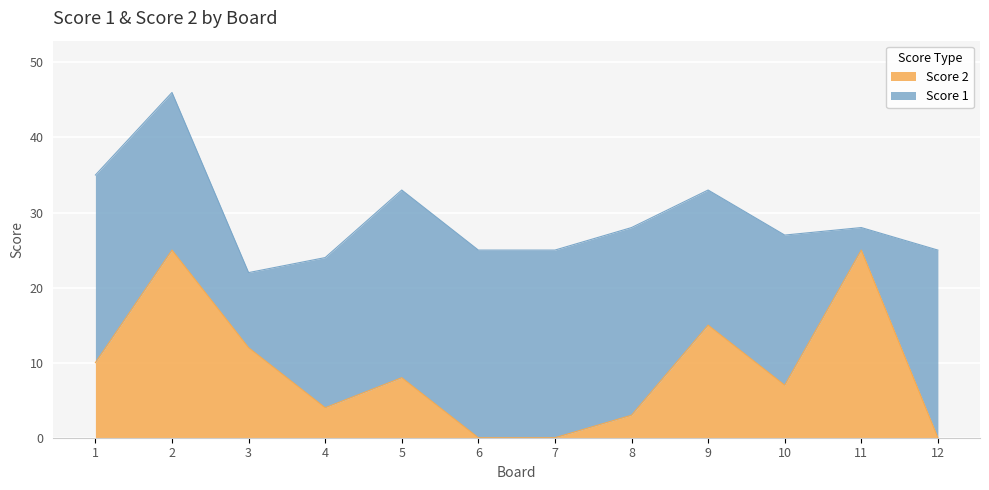

What value does the data have at 5?

8